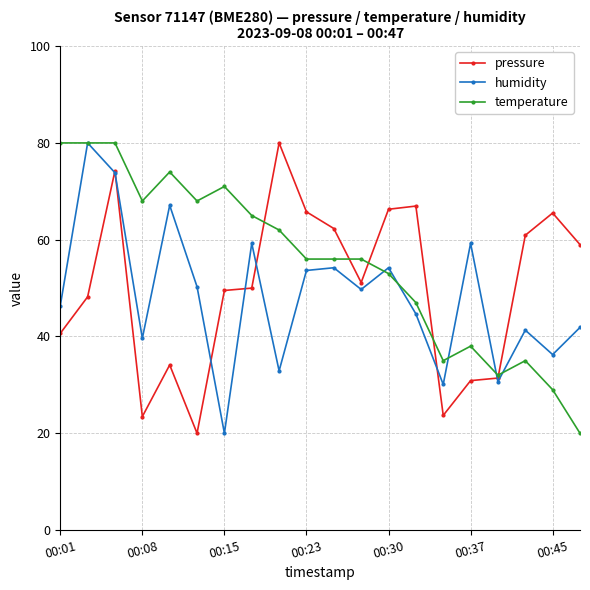

What is the difference between the second highest and minimum values in the humidity series?

53.8